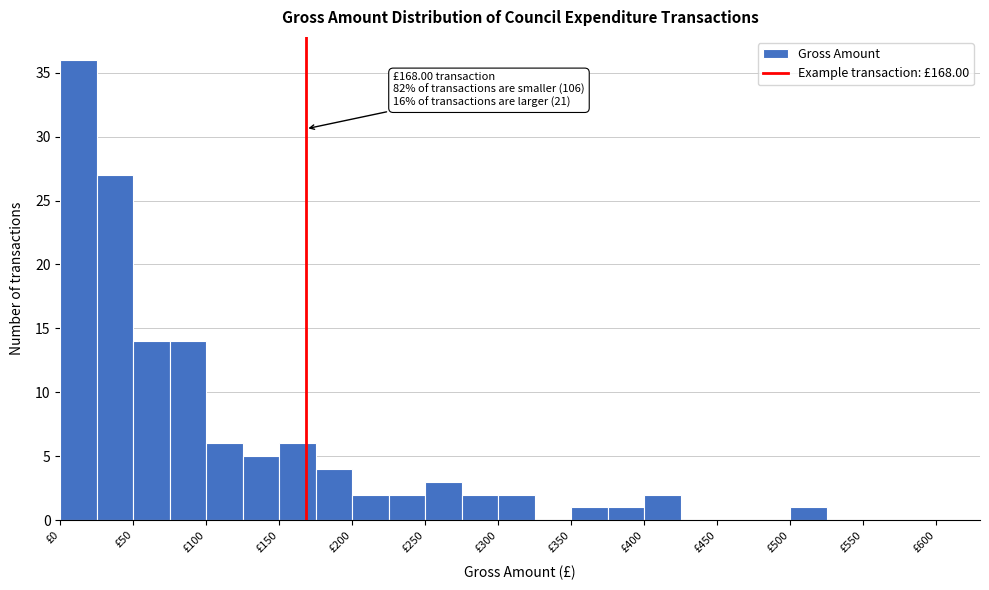

Which range on the x-axis has the tallest bar?

0 to 25